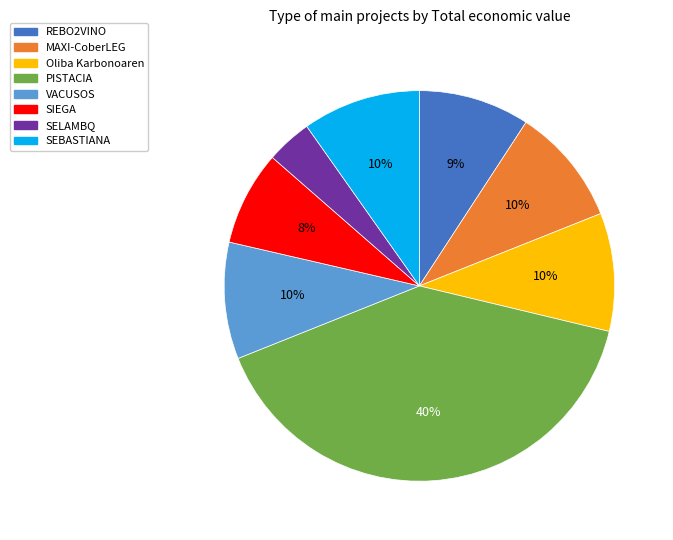

Is there a majority slice in this chart?

No